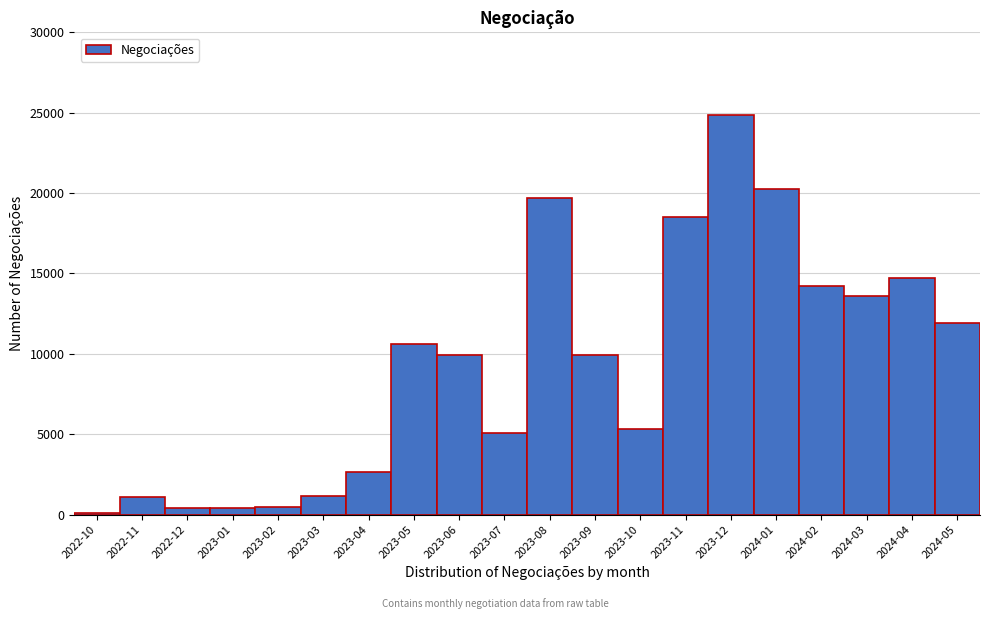

Where is the data nearest to the value 12465?

2024-05